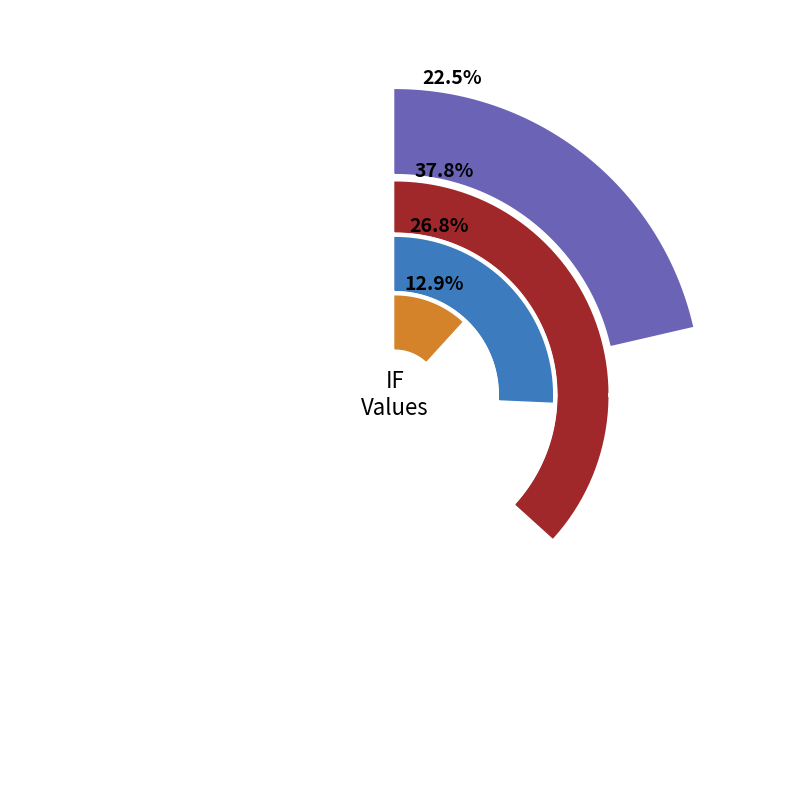

Is there any slice that represents more than half of the pie?

No